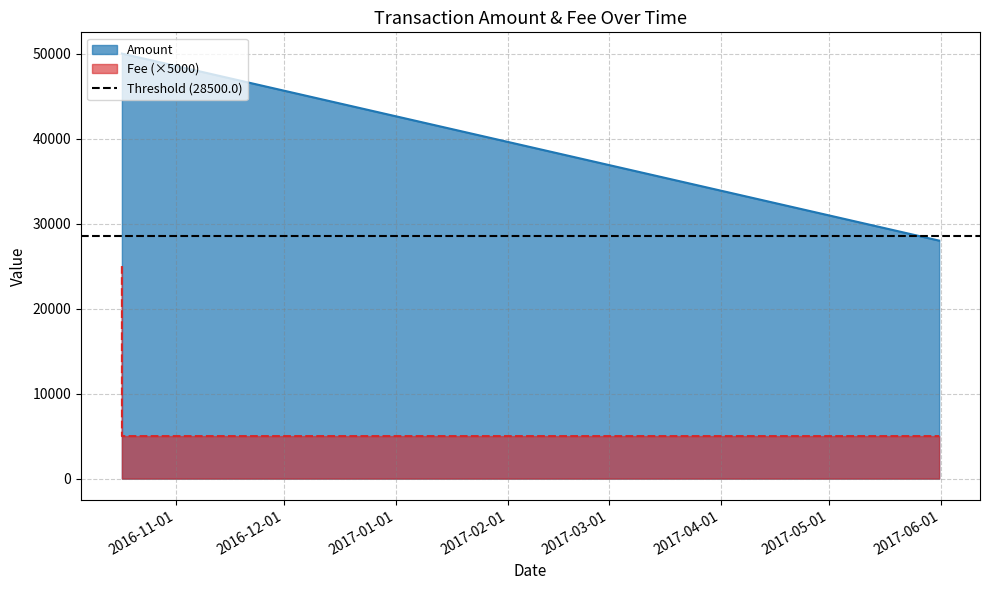

What is the maximum value shown in the chart?

50000